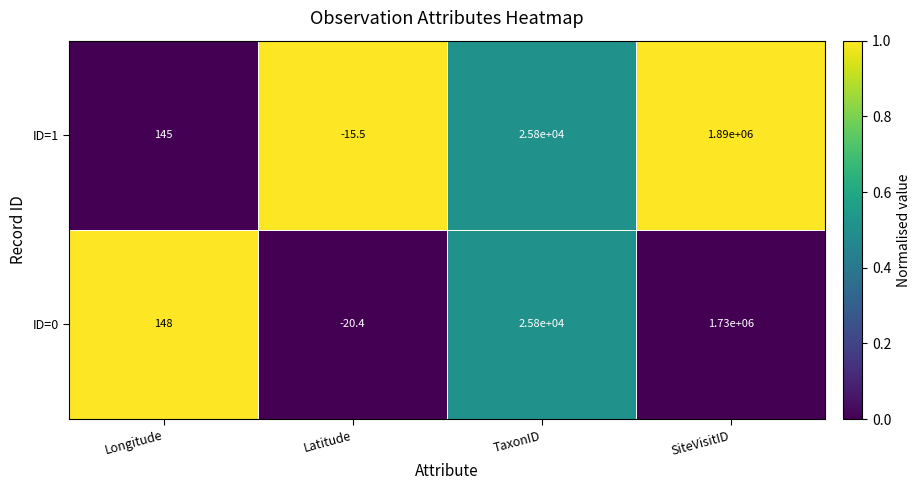

Is it true that ID=0 equals 257.3 at Longitude?

False